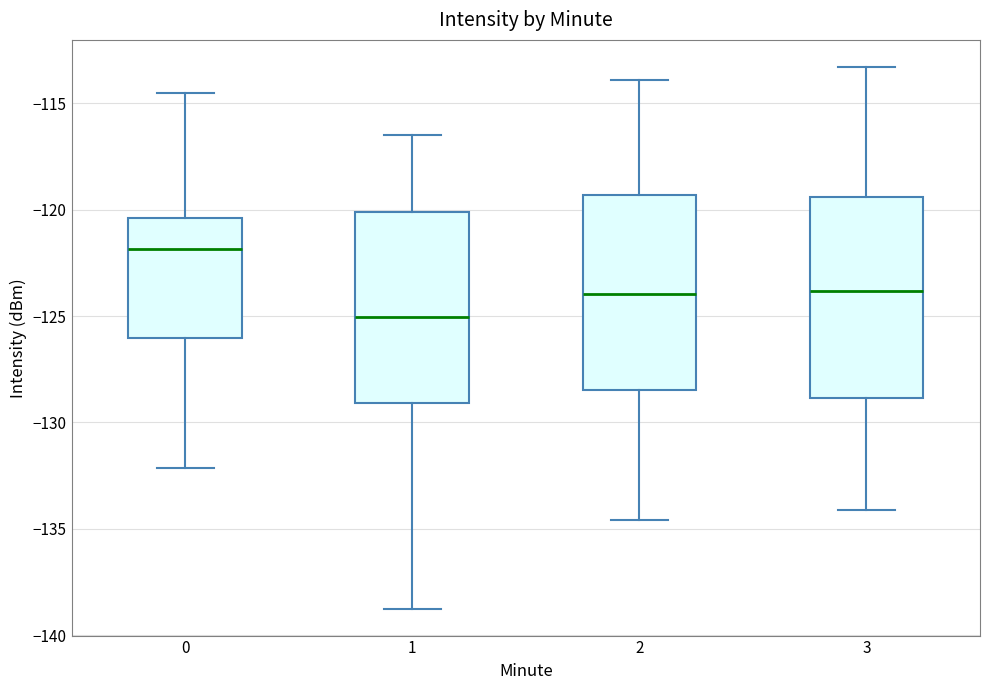

Reading left to right, transcribe this box plot: for each box, give where its median line is, the range the box spans, and where its two whiskers end, as read against the y-axis. The values are not printed on the chart, so give them approximately, as read against the axis.

0: median -122.0, box -126.0 to -120.5, whiskers -132.0 to -114.5
1: median -125.0, box -129.0 to -120.0, whiskers -138.5 to -116.5
2: median -124.0, box -128.5 to -119.5, whiskers -134.5 to -114.0
3: median -124.0, box -129.0 to -119.5, whiskers -134.0 to -113.5